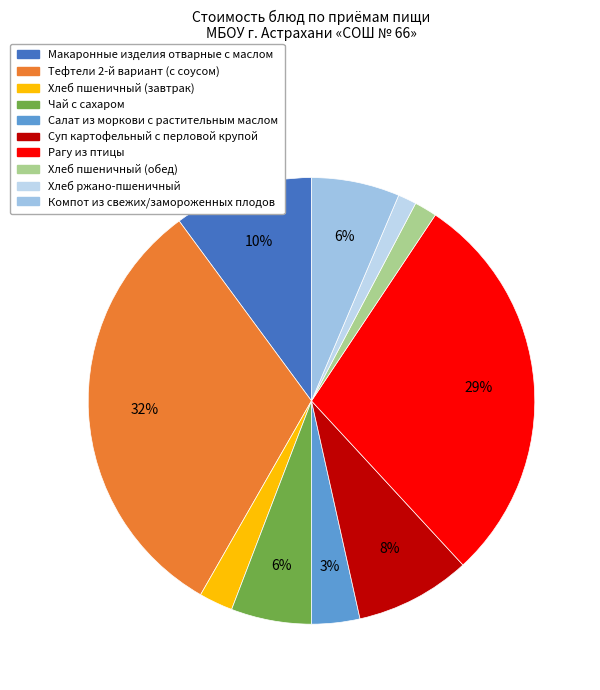

How many segments does this pie chart have?

10